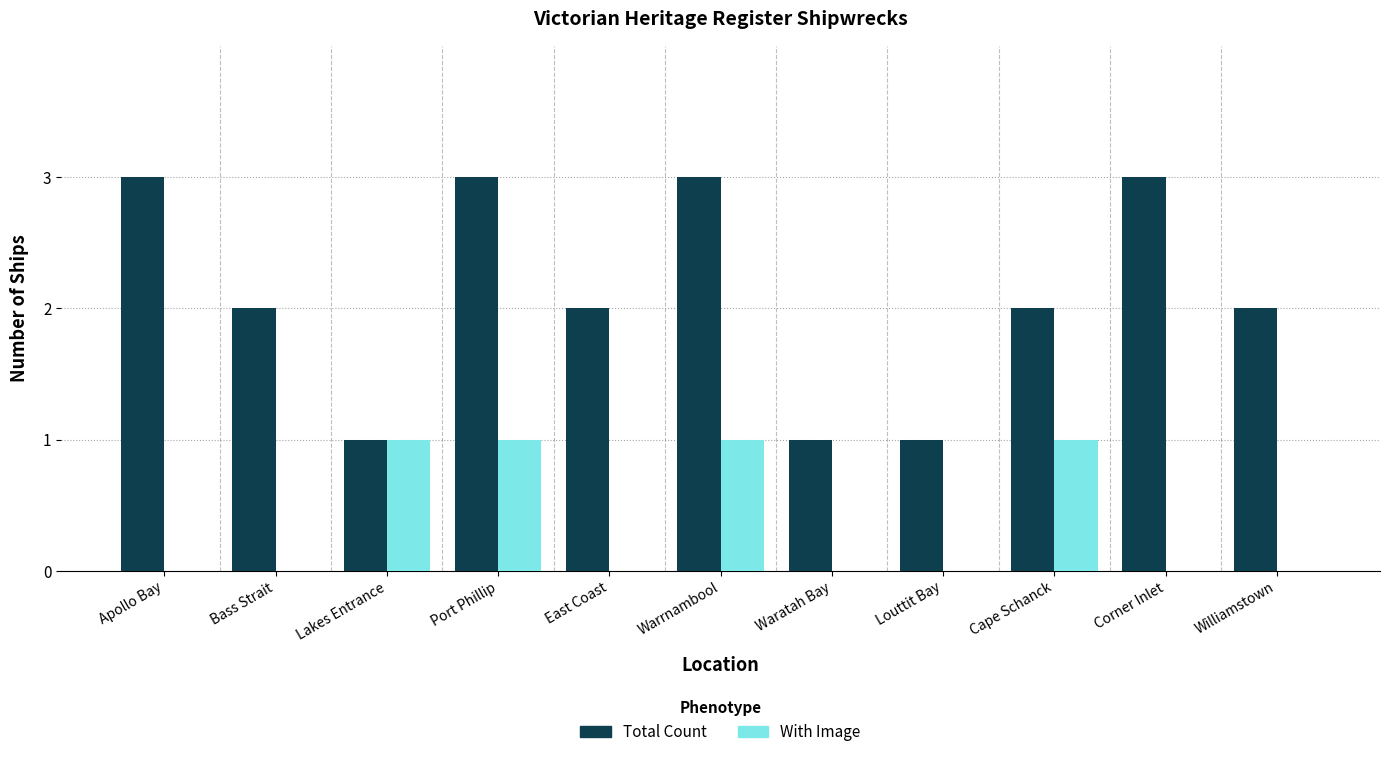

What is the highest value of the Total Count series?

3